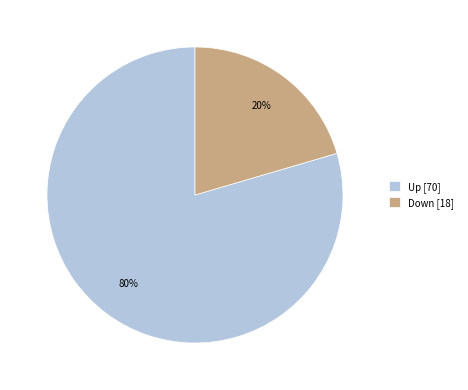

Is there any slice that represents more than half of the pie?

Yes